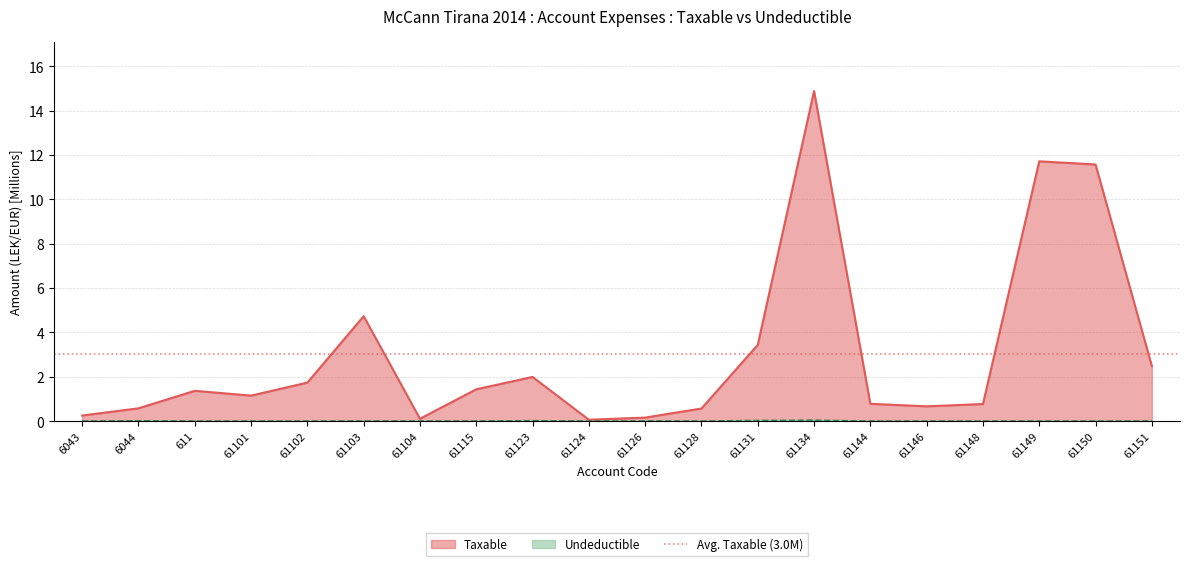

True or false: Taxable has a value of 1.7 at 61102.

True